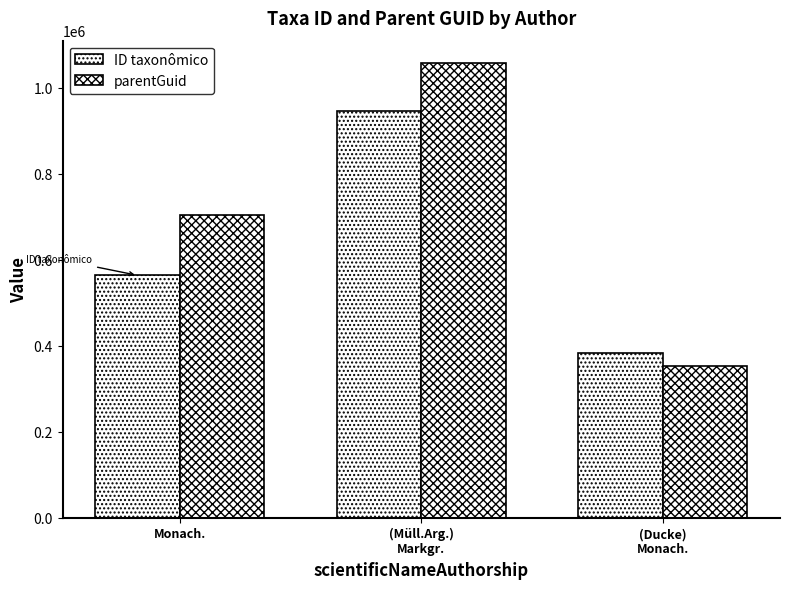

Where is parentGuid nearest to the value 704487?

Monach.